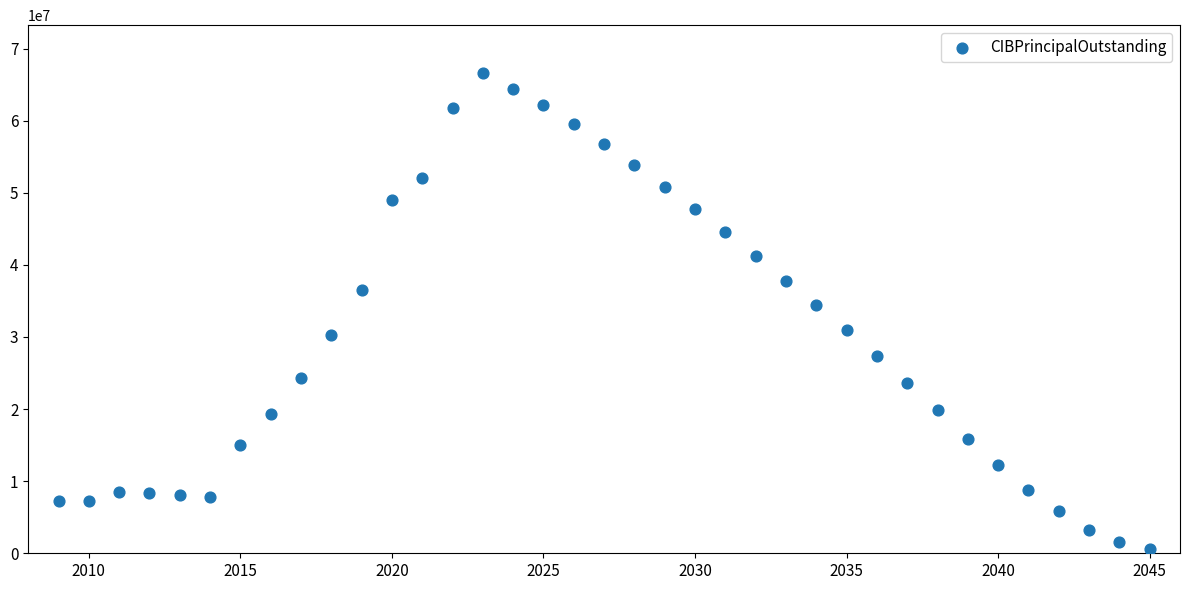

What Y value in the scatter plot is closest to 33610000?

34400000